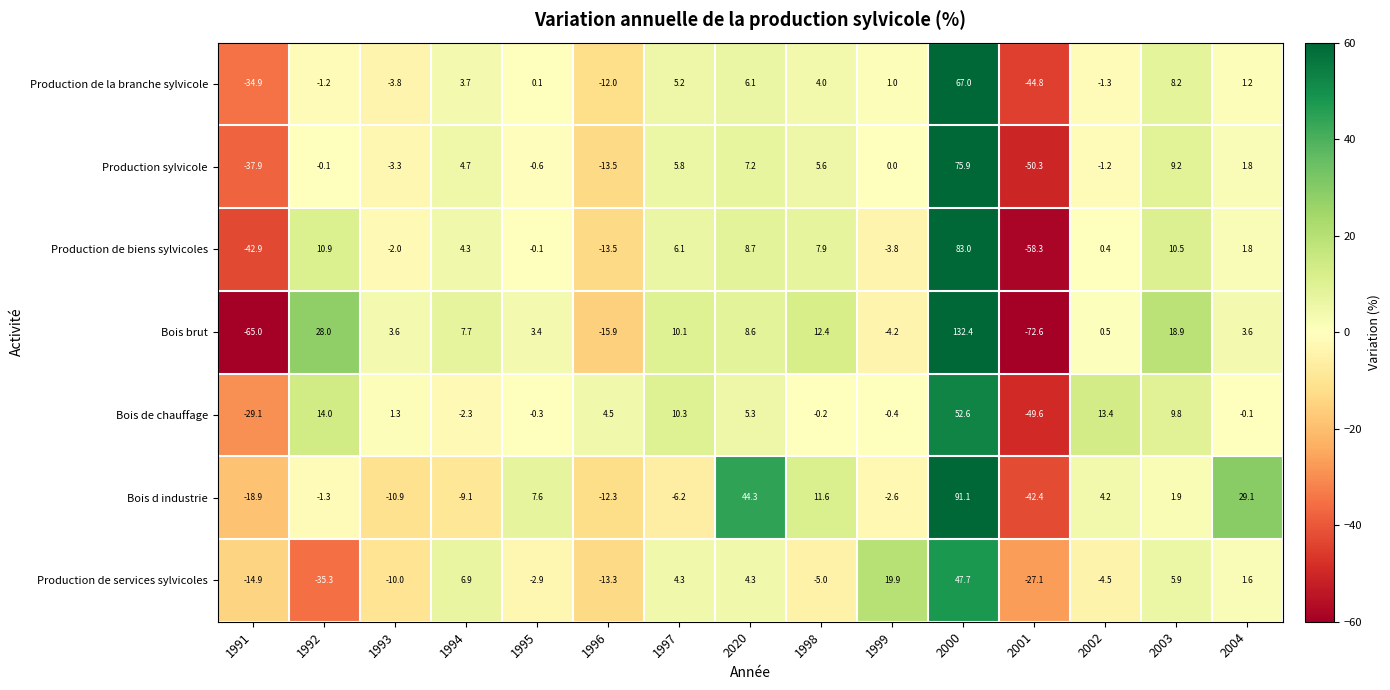

Between 1992 and 1999, which series saw the biggest shift?

Production de services sylvicoles